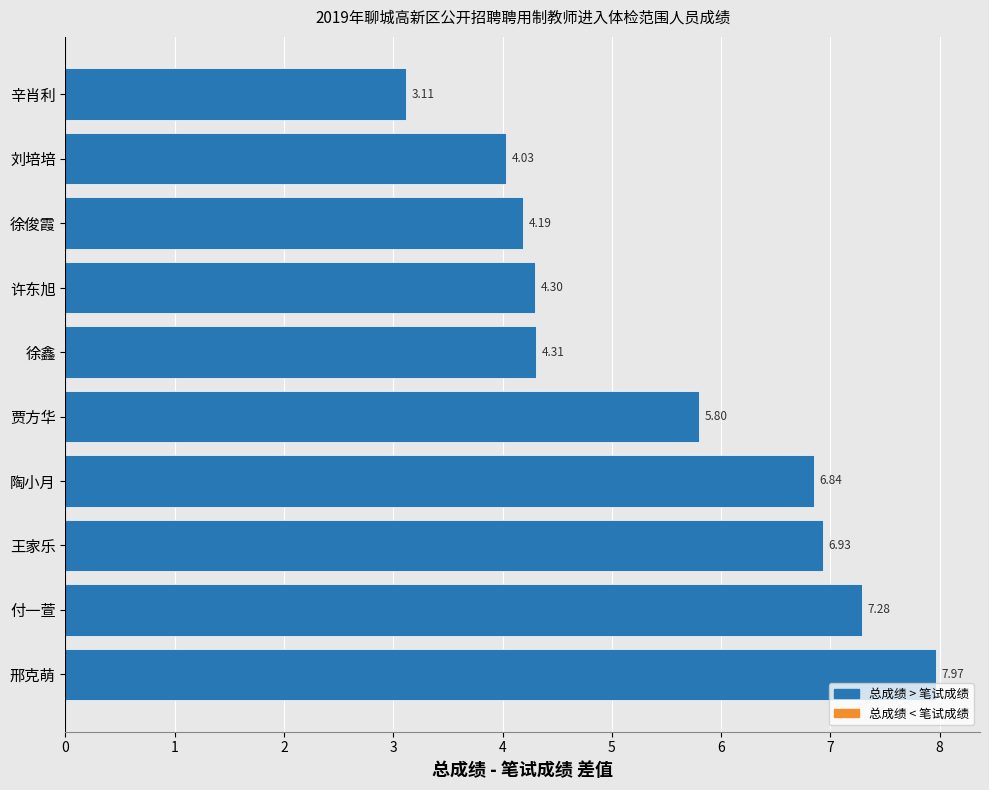

What is the difference between the maximum and minimum values?

4.9